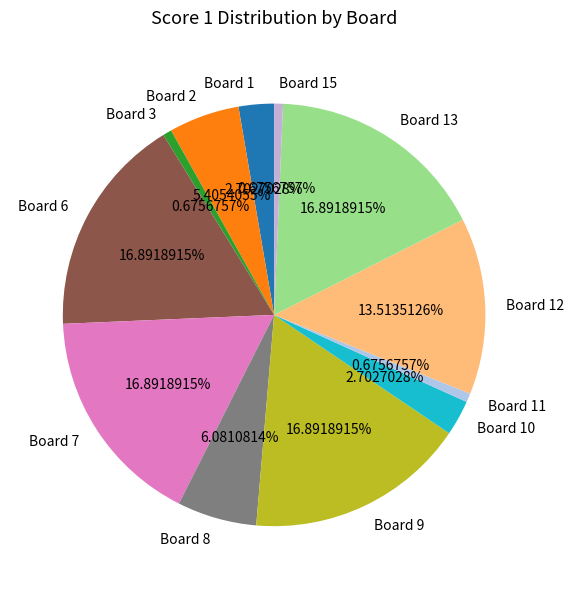

Combined, do Board 1 and Board 12 account for over 50%?

No